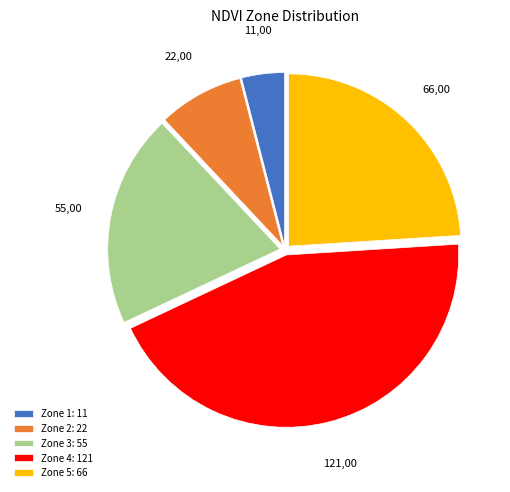

Do Zone 4: 121 and Zone 5: 66 together represent more than half of the pie?

Yes